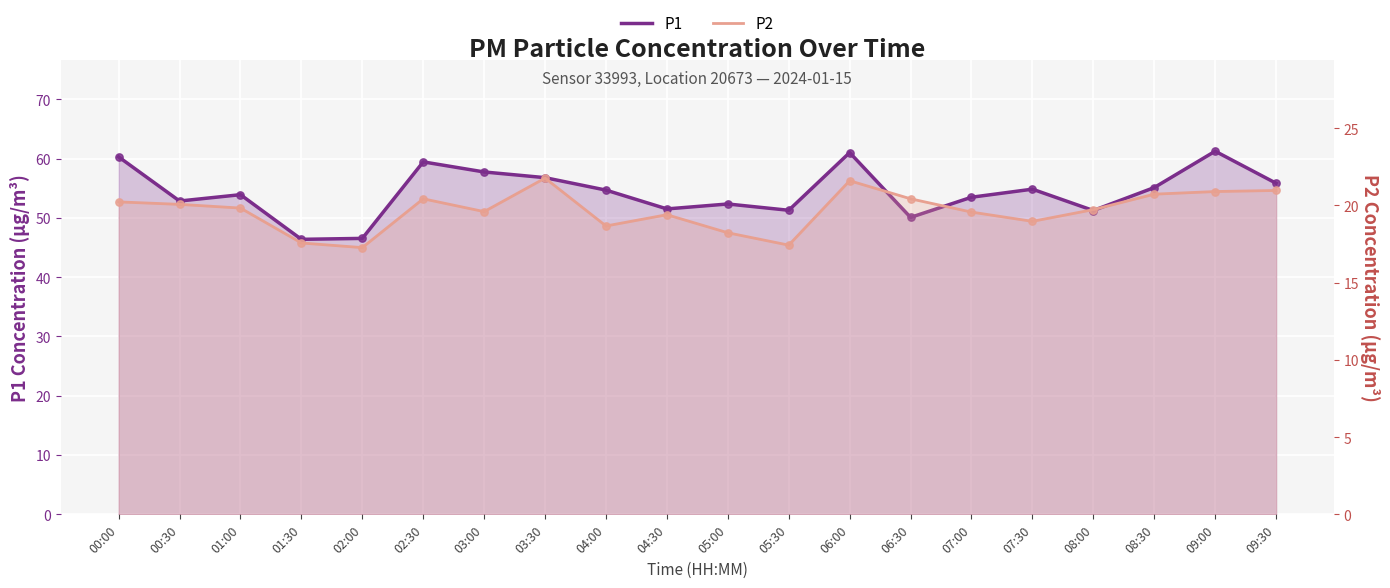

Which series reaches the minimum Y coordinate?

P2